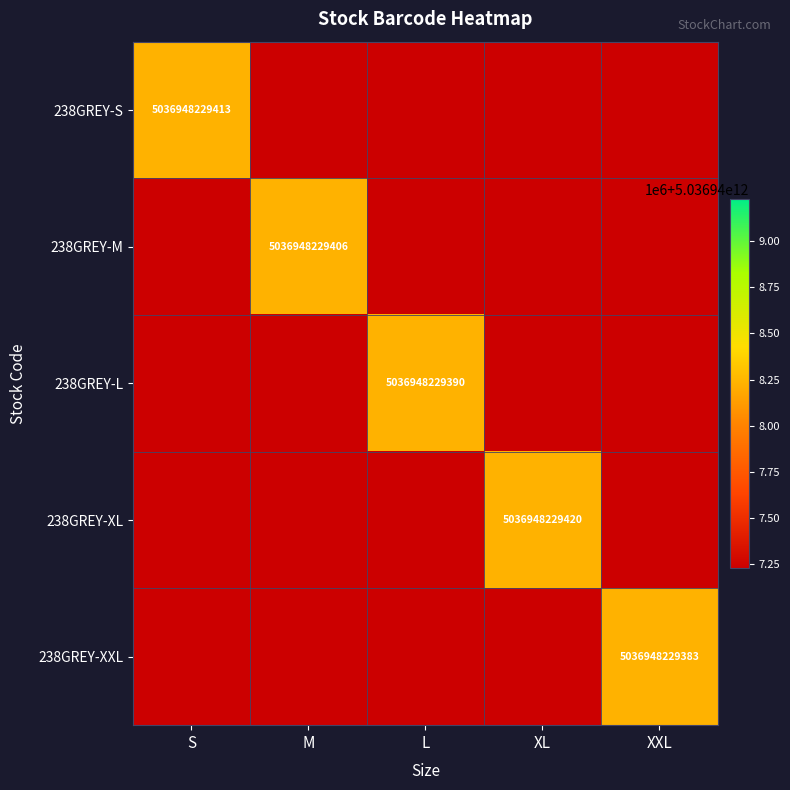

Is it true that 238GREY-M equals 5036948229406 at M?

True